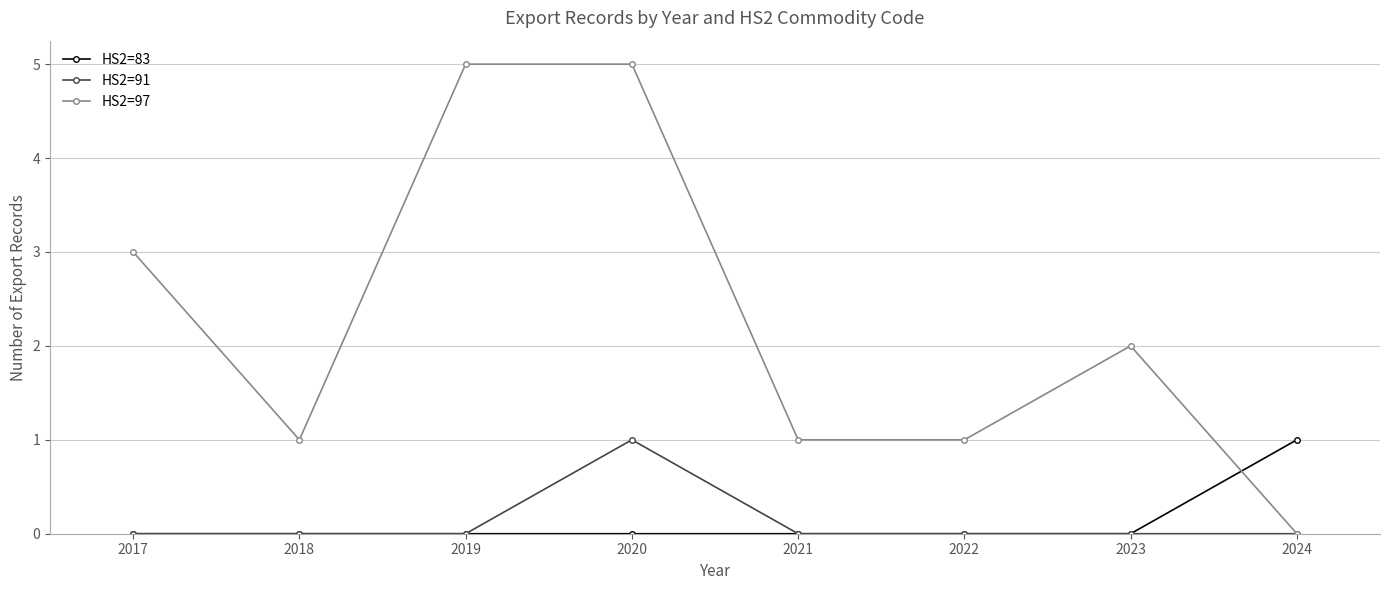

Where do HS2=83 and HS2=97 first cross each other?

2023 and 2024